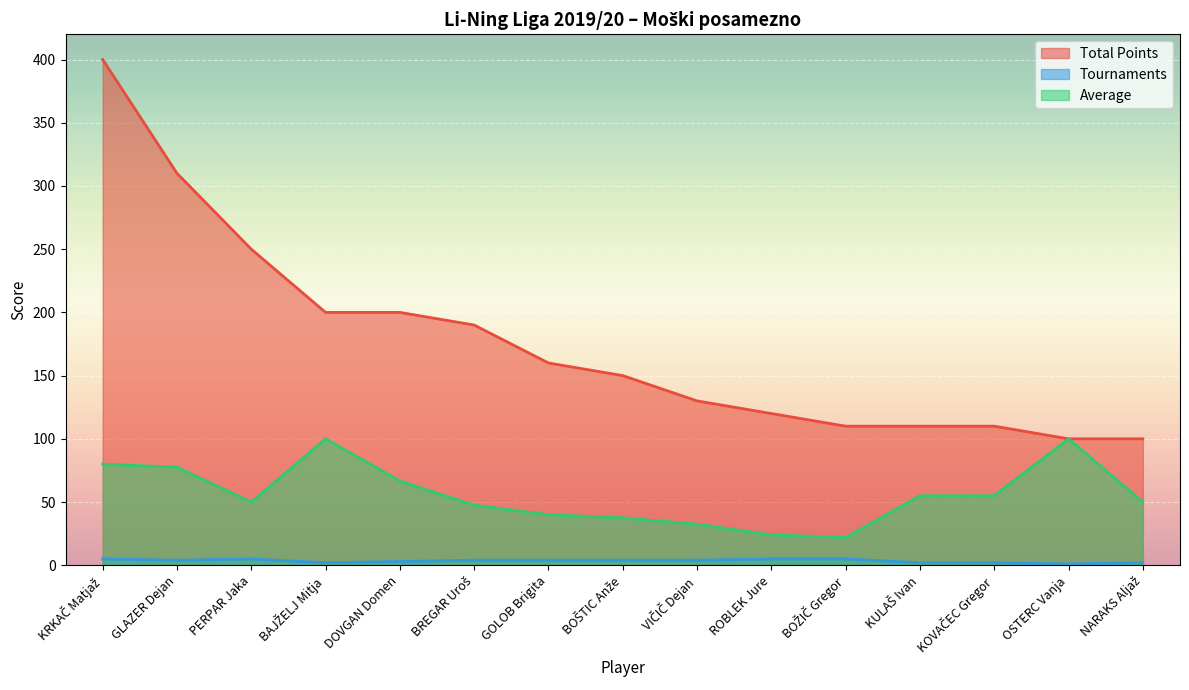

What is the sum of all Total Points values?

2640.0